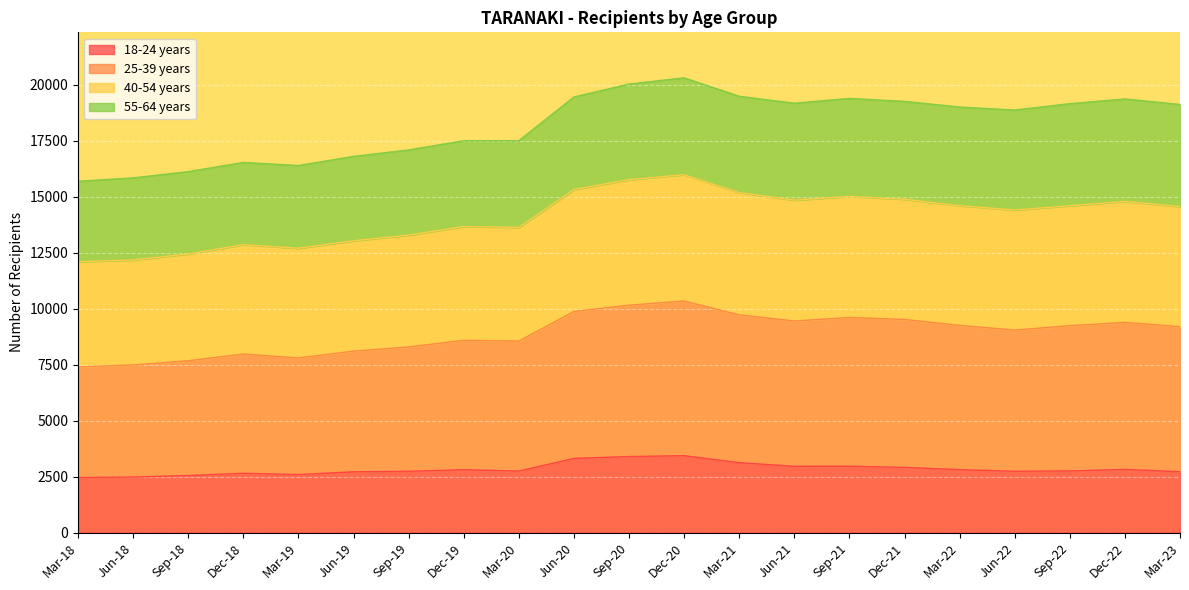

Which category has the lowest value in the 18-24 years series?

Mar-18